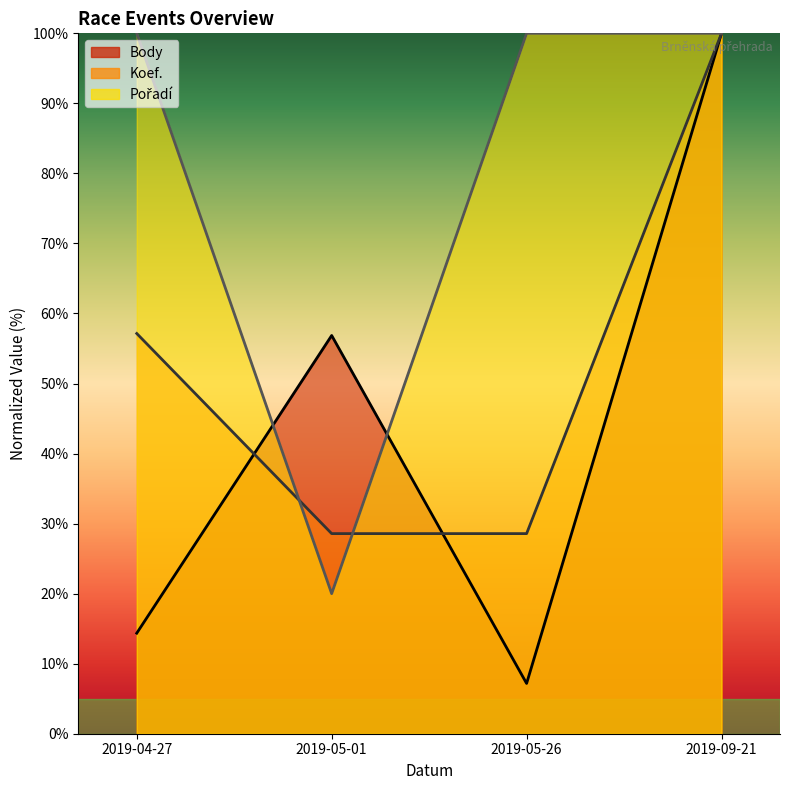

What value does the Pořadí series have at 2019-05-01?

20.0